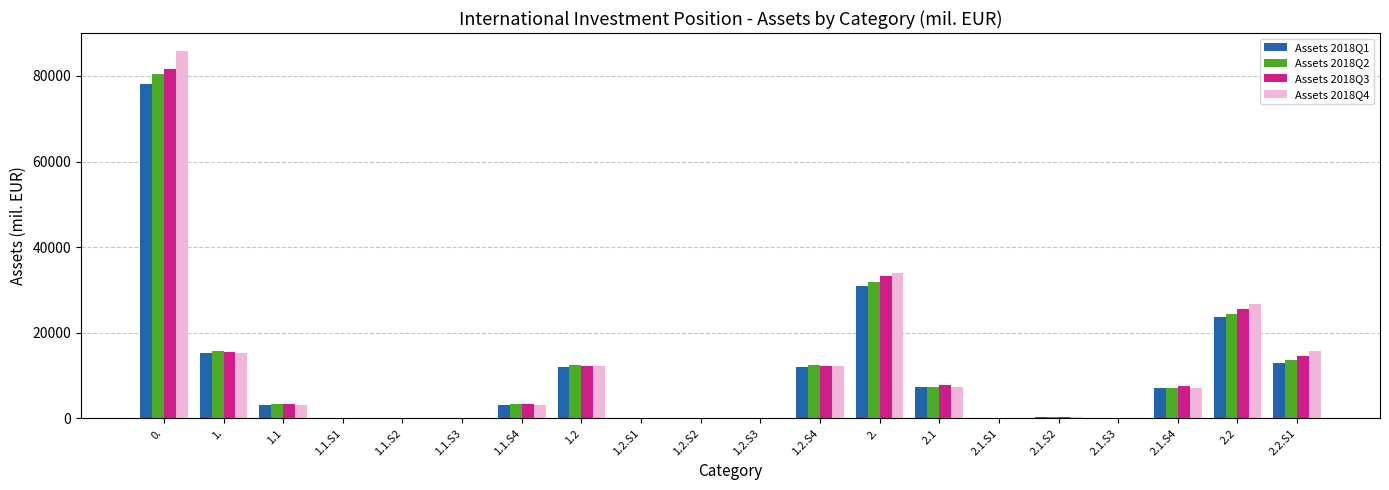

Count the number of categories in the chart.

20